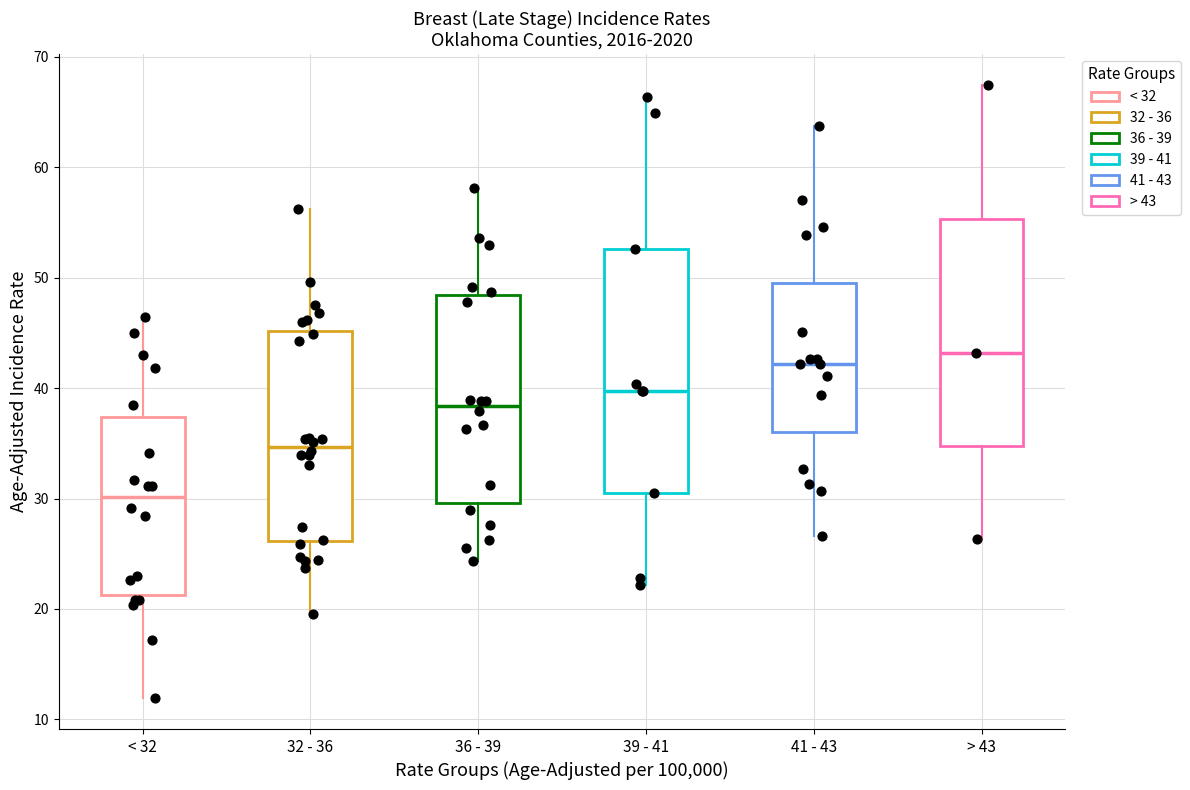

Where is the upper edge of the box for 39 - 41 on the y-axis? The values are not printed on the chart, so give them approximately, as read against the axis.

53